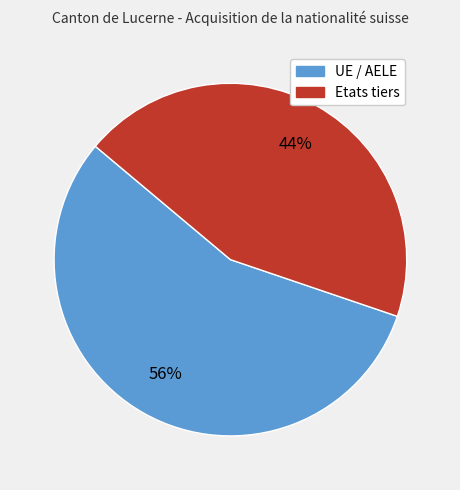

To the nearest percent, what is the difference between the largest and smallest slice percentages?

12%